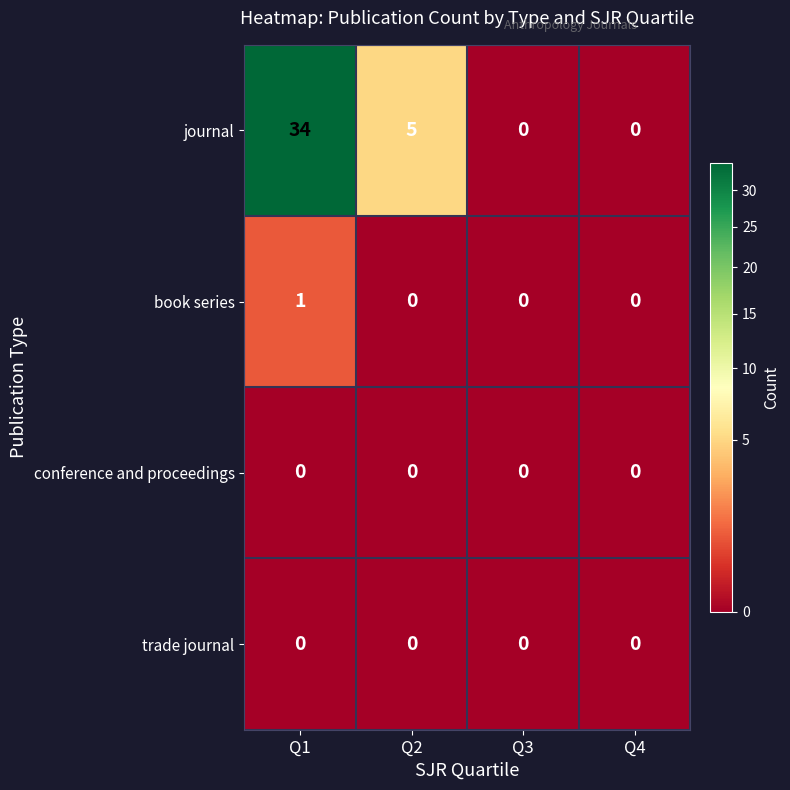

Reading right to left, extract all data points from this chart.

journal: 0	0	5	34
book series: 0	0	0	1
conference and proceedings: 0	0	0	0
trade journal: 0	0	0	0